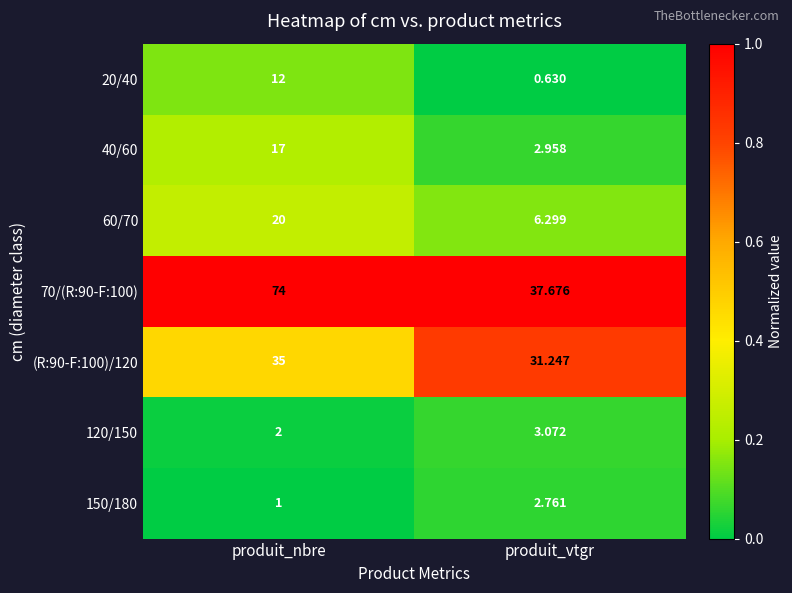

At which category is the sum across all series the highest?

produit_nbre